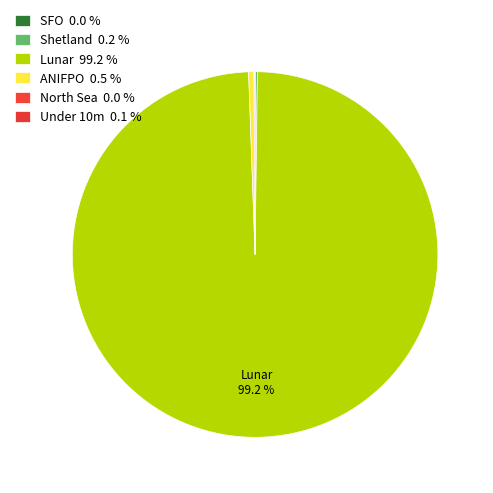

Does Lunar account for over 50% of the chart?

Yes